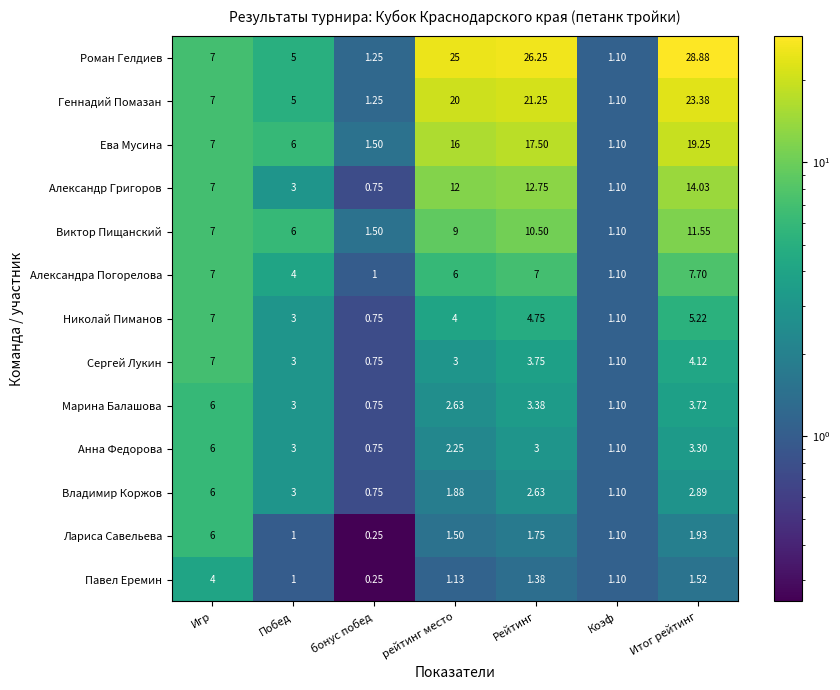

At which category is the sum across all series the highest?

Итог рейтинг